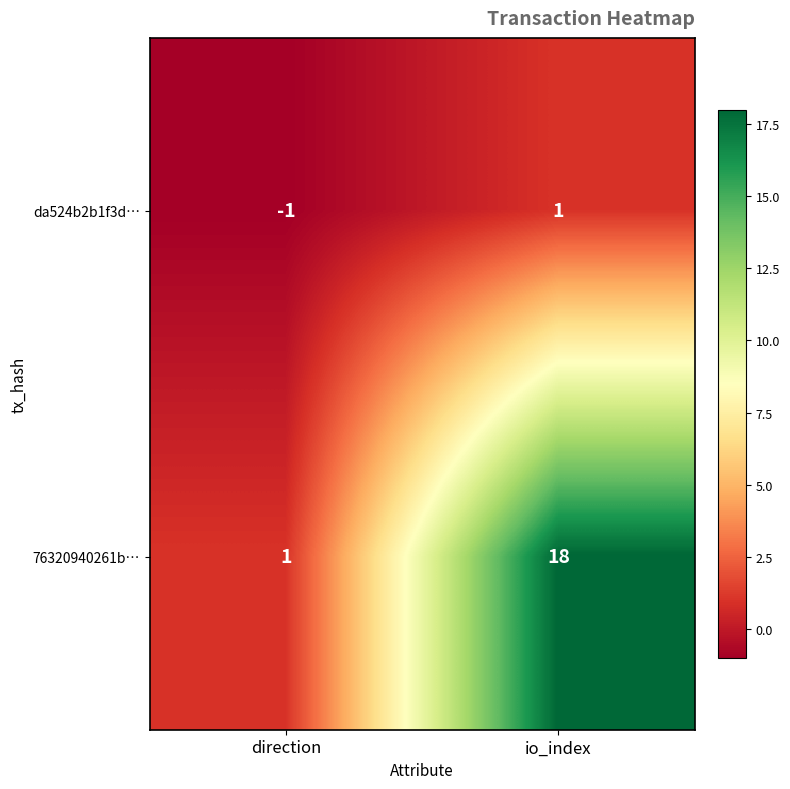

Reading left to right, what are all the values shown in this chart?

da524b2b1f3d…: direction=-1	io_index=1
76320940261b…: direction=1	io_index=18